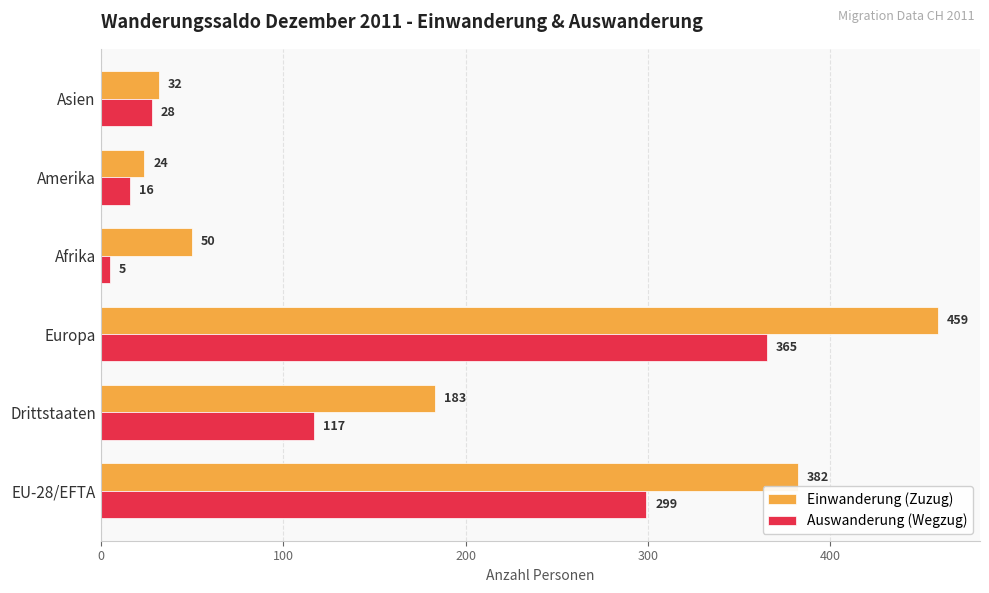

What is the sum of all Einwanderung (Zuzug) values?

1130